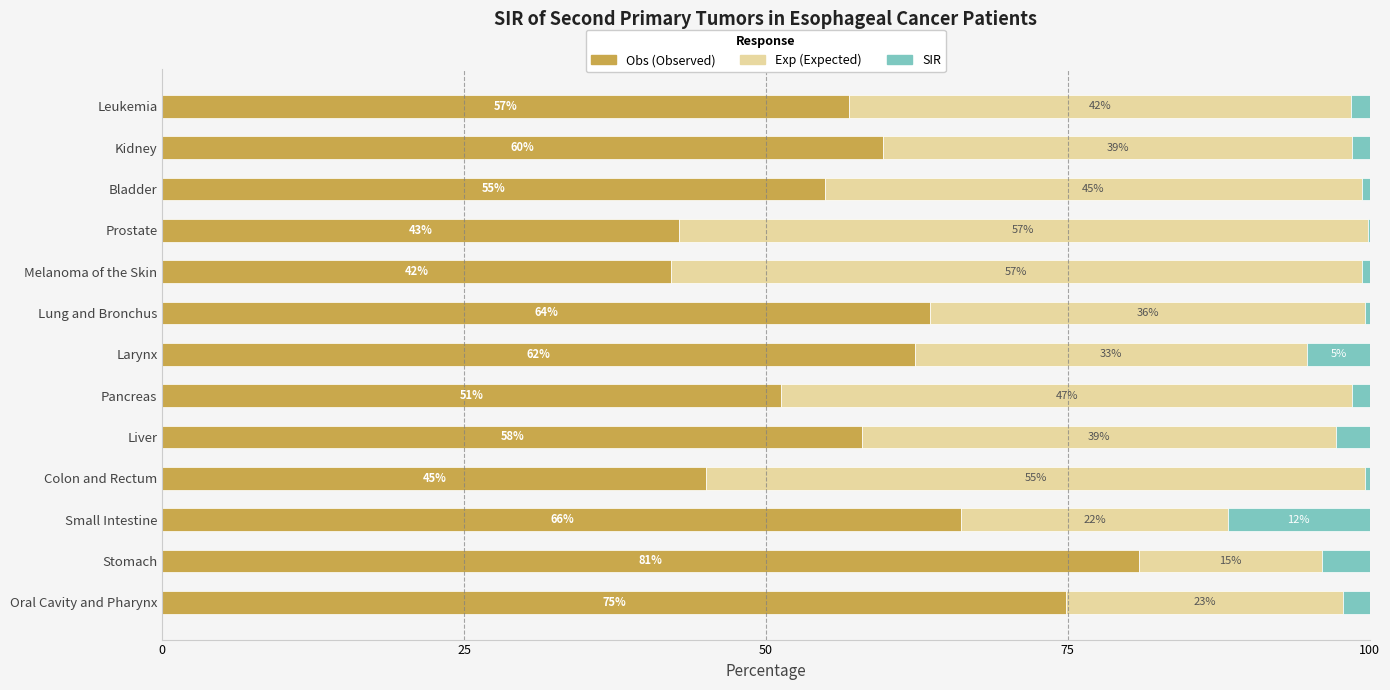

Count the number of data series in this chart.

3